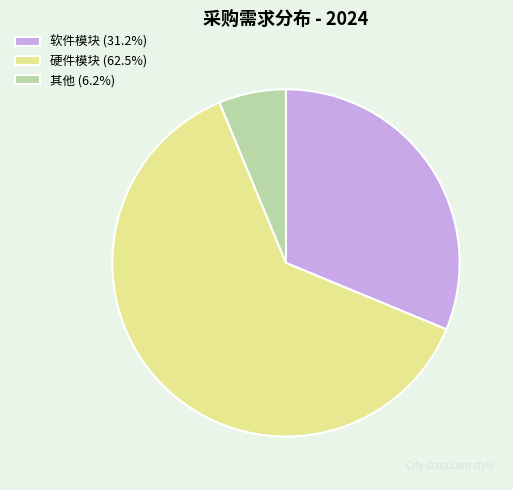

Combined, do 软件模块 (31.2%) and 其他 (6.2%) account for over 50%?

No